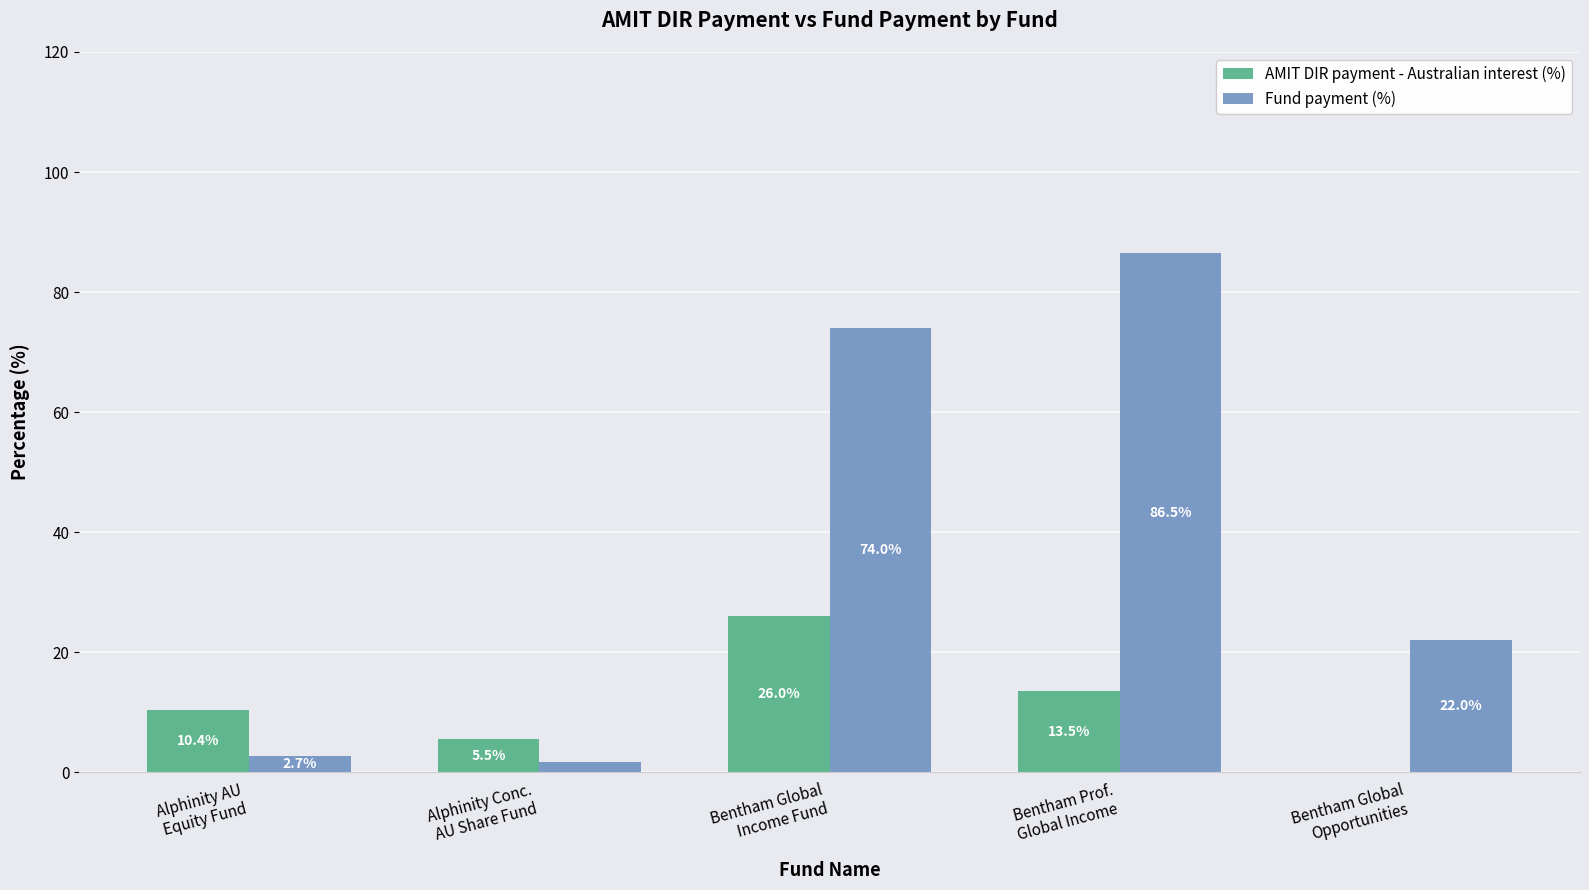

What is the approximate value of Fund payment (%) at Alphinity AU
Equity Fund?

2.7